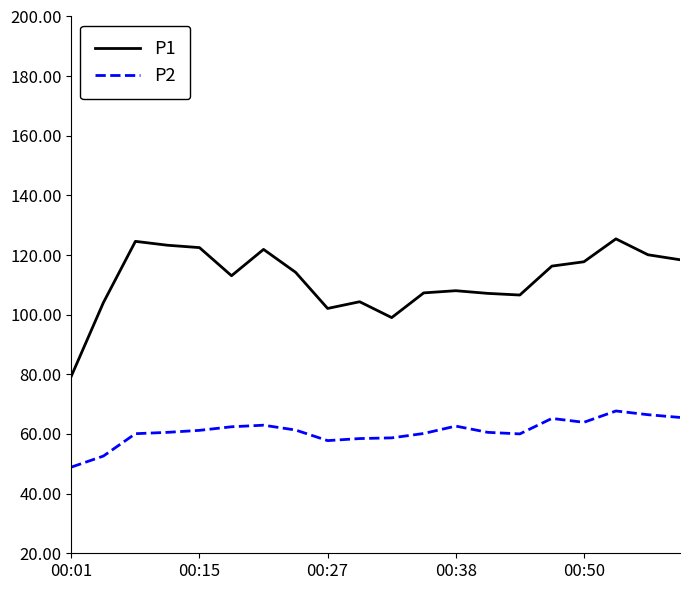

What is the difference between the second highest and minimum values in the P2 series?

17.6